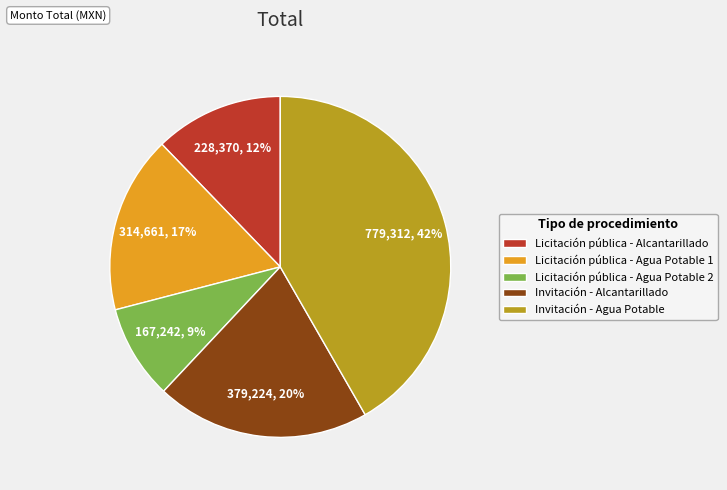

How many slices are in this pie chart?

5